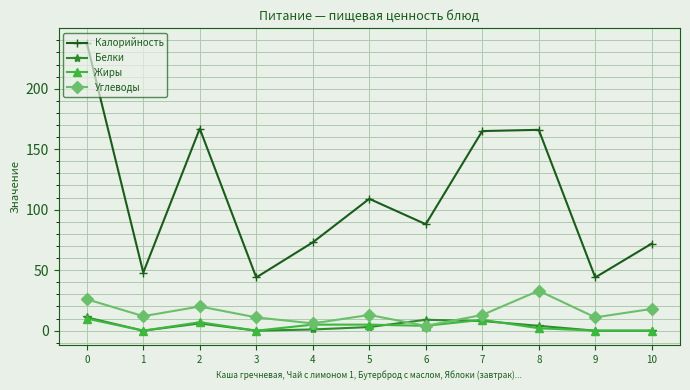

What is the difference between the maximum and minimum values in the Углеводы series?

29